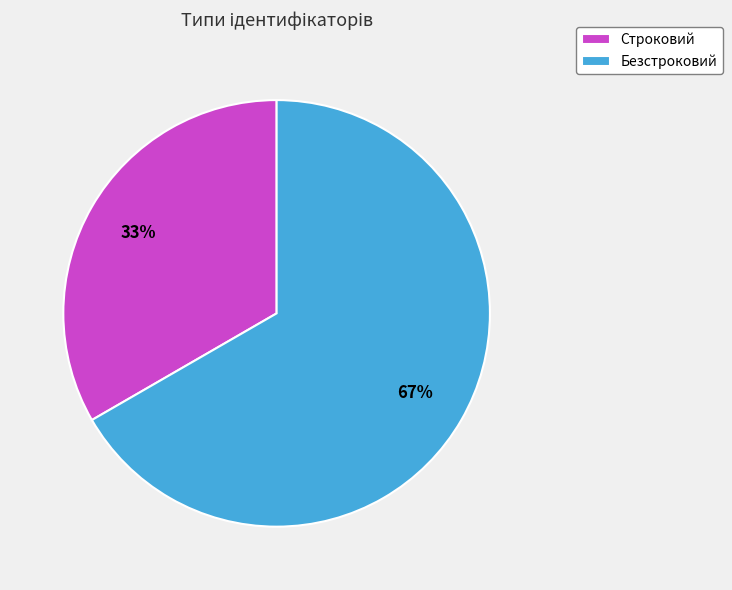

Rank the categories by value from lowest to highest.

Строковий, Безстроковий